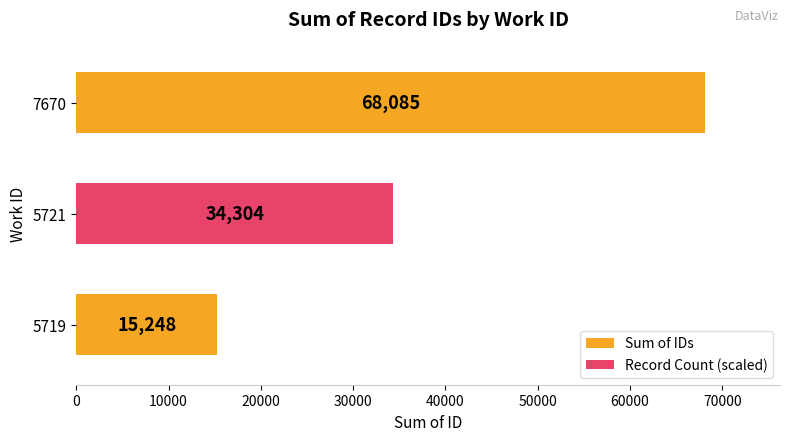

Rank the categories by value from lowest to highest.

5719, 5721, 7670